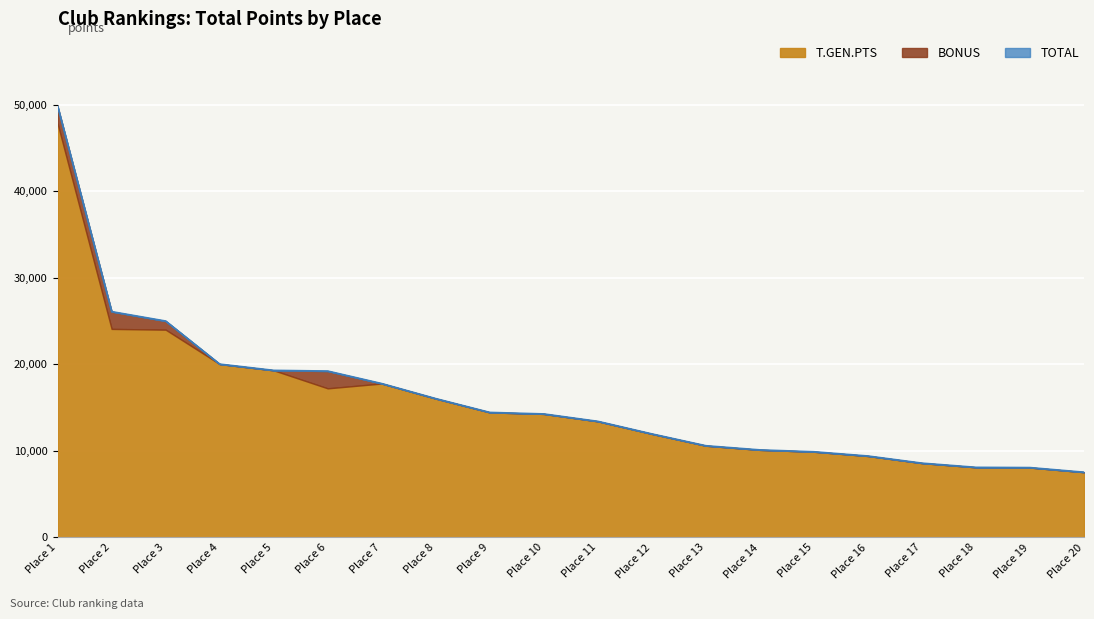

True or false: BONUS and T.GEN.PTS cross at least once.

False